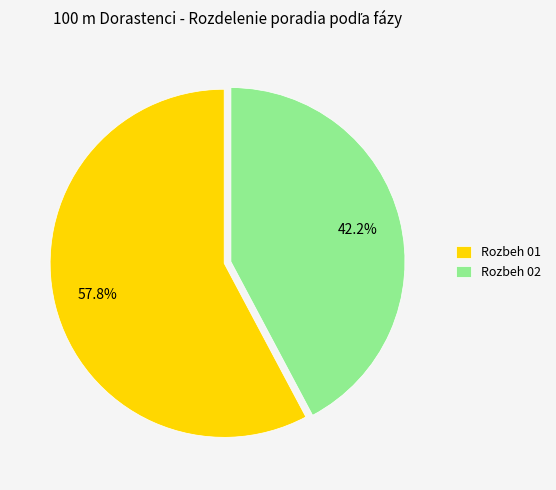

Between Rozbeh 02 and Rozbeh 01, which is larger?

Rozbeh 01